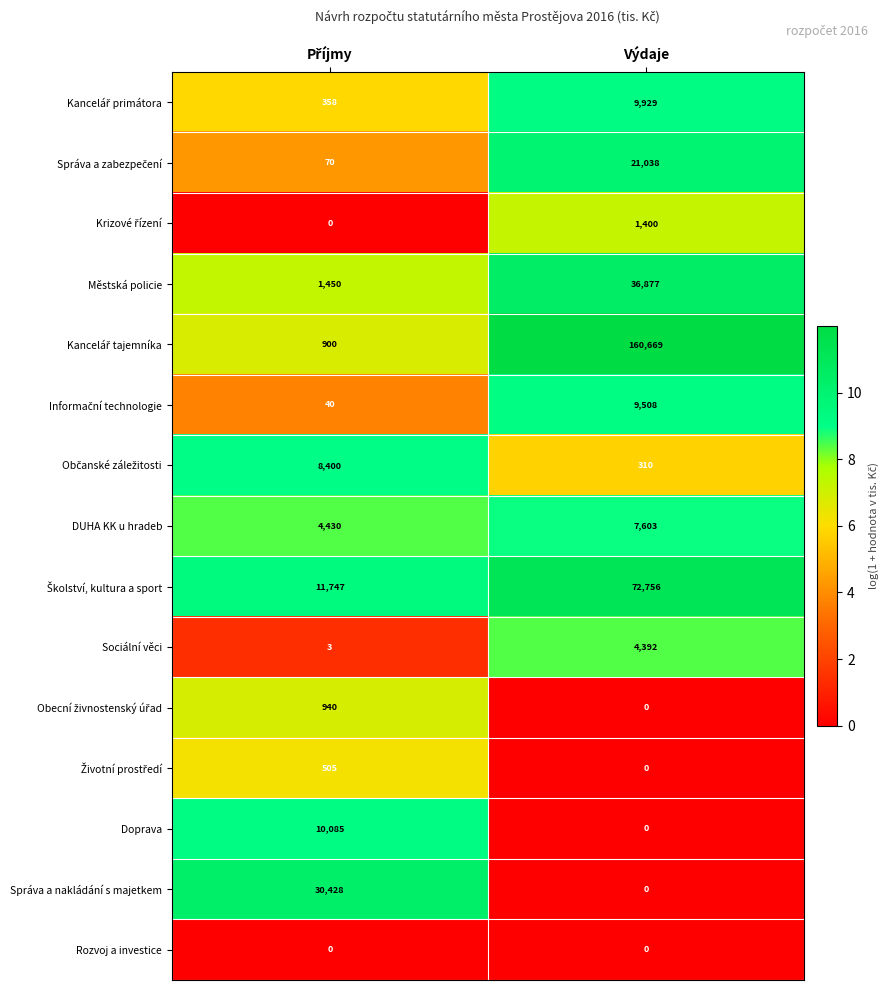

At which category does the chart reach its peak across all series?

Výdaje